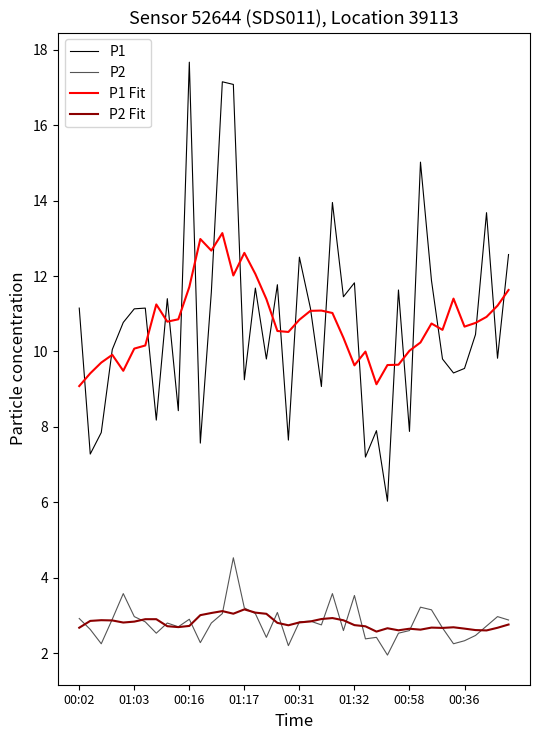

List the series in order of their peak value, lowest first.

P2 Fit, P2, P1 Fit, P1